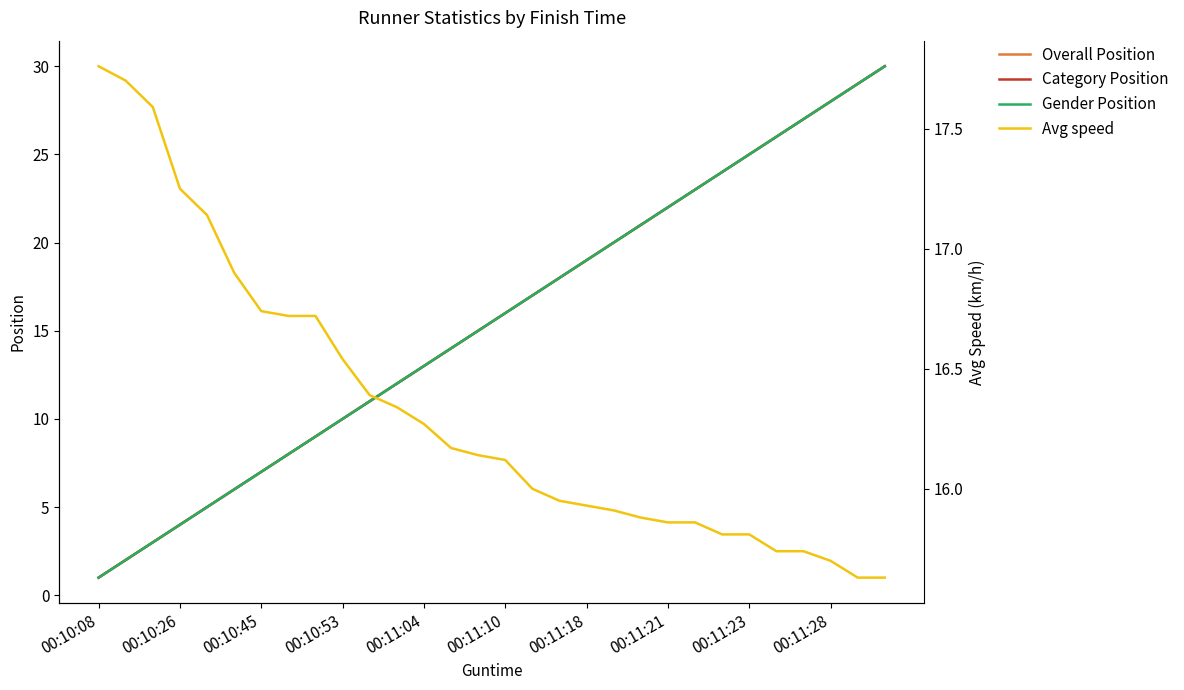

At 26, list the series in order from largest to smallest.

Overall Position, Category Position, Gender Position, Avg speed